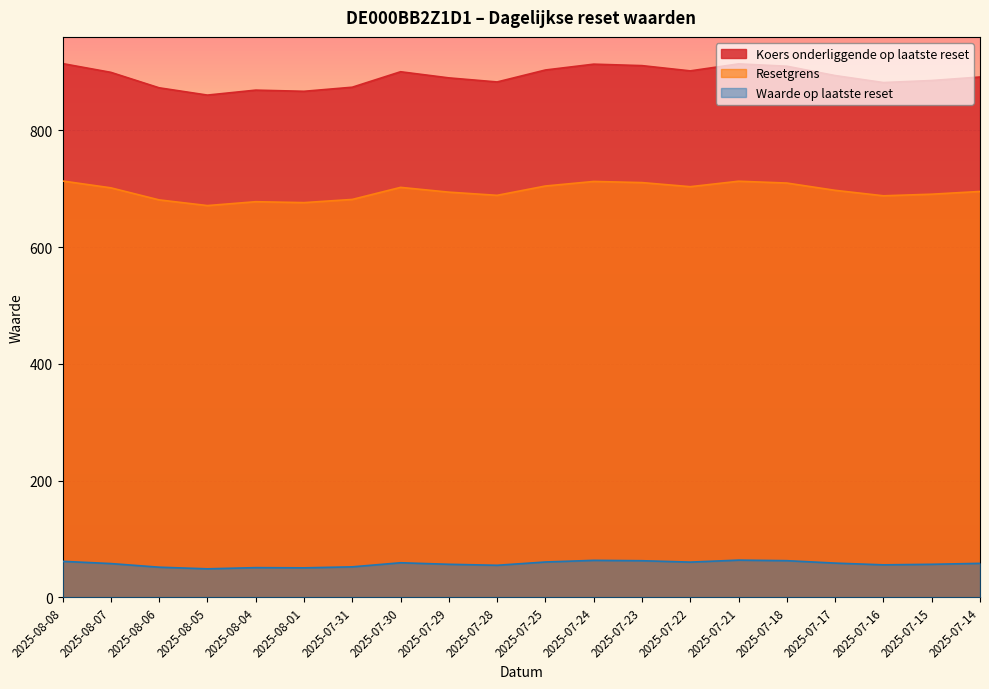

What position from the left is 2025-07-17?

17